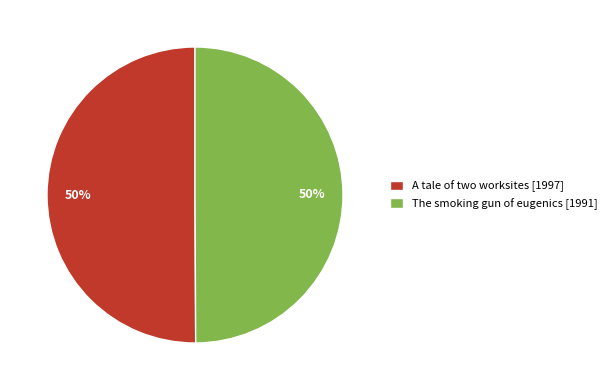

What percentage is the A tale of two worksites slice, to the nearest percent?

50%